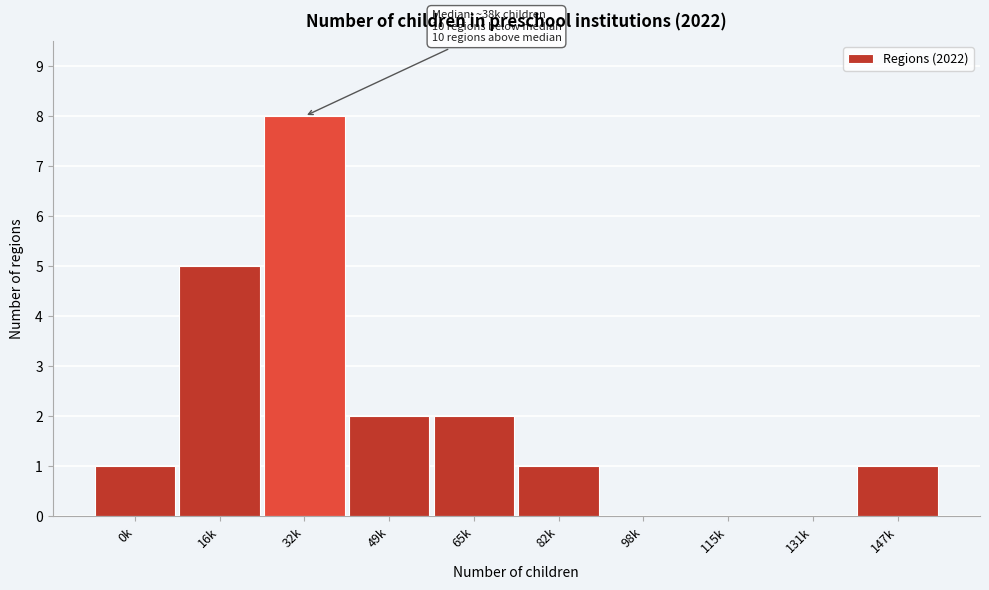

Reading left to right, transcribe all the data shown in this chart.

0k=1	16k=5	32k=8	49k=2	65k=2	82k=1	98k=0	115k=0	131k=0	147k=1